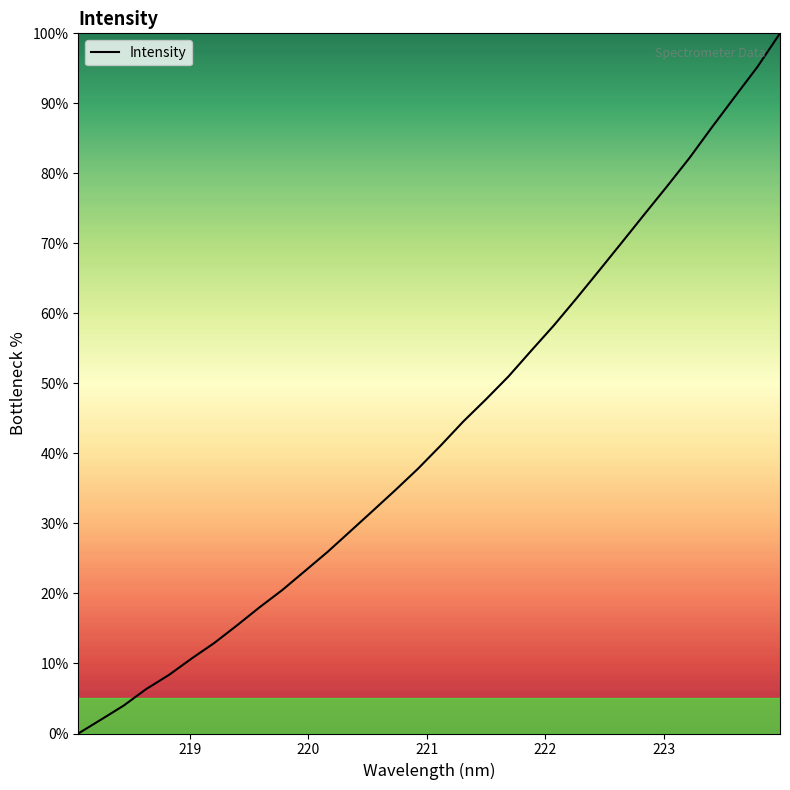

Does the chart display data point markers on the line(s)?

No